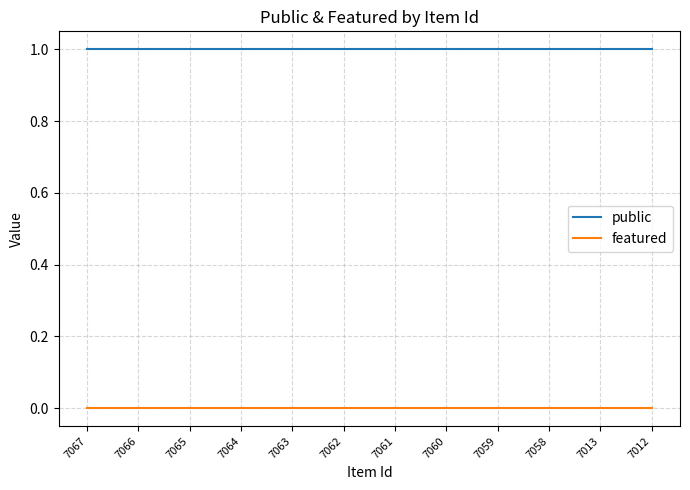

True or false: public and featured cross at least once.

False